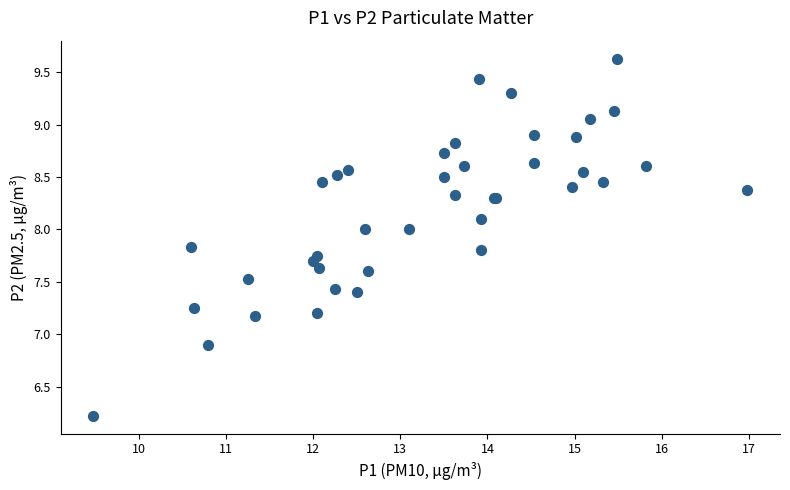

What Y value in the scatter plot is closest to 7?

6.9